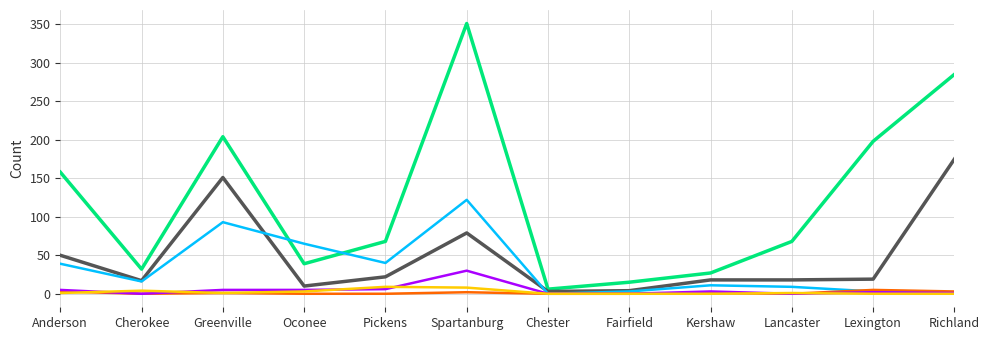

Count the number of categories in the chart.

12